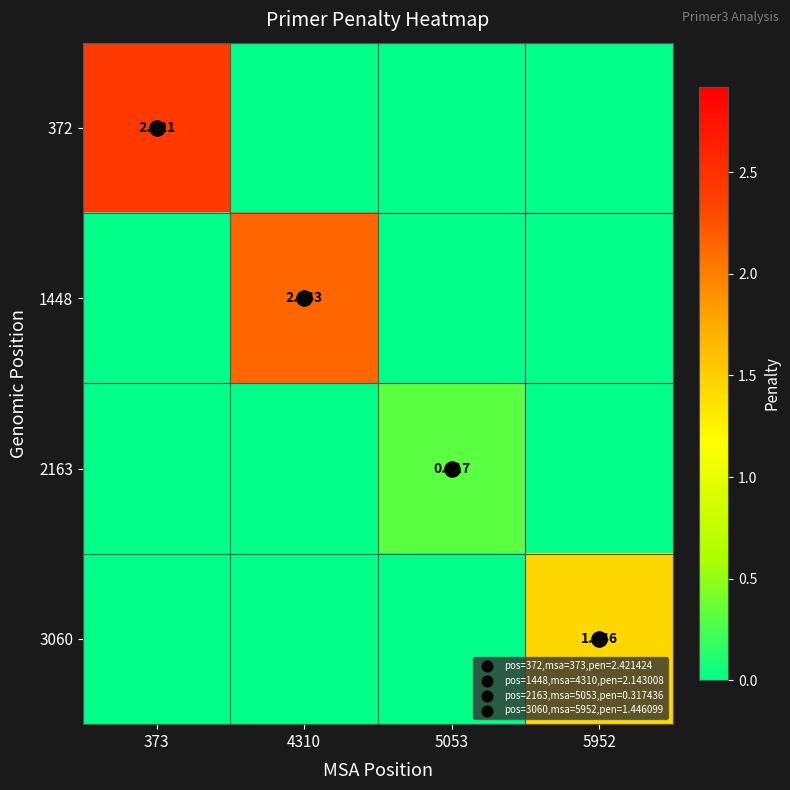

What is the total value across all series at 5952?

1.4